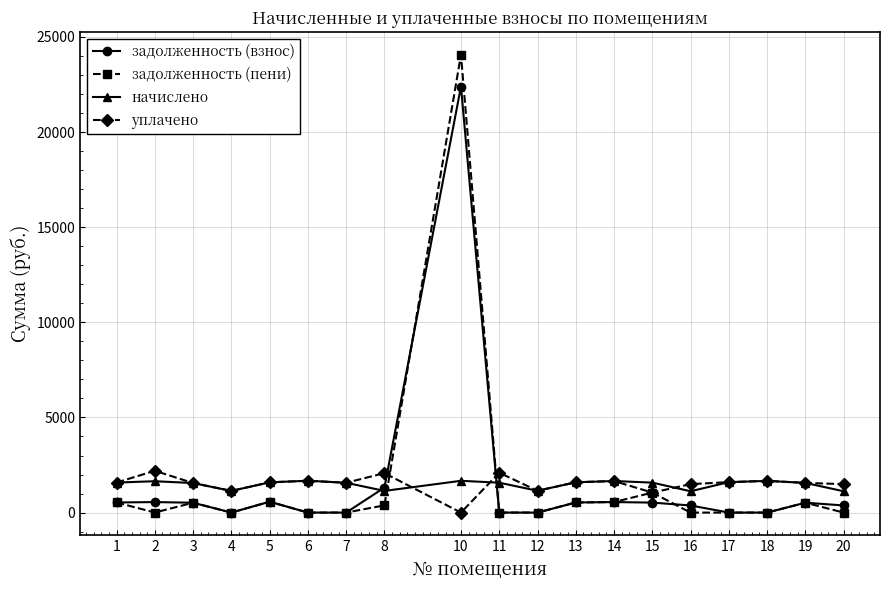

What are all the series names shown in the legend?

задолженность (взнос), задолженность (пени), начислено, уплачено